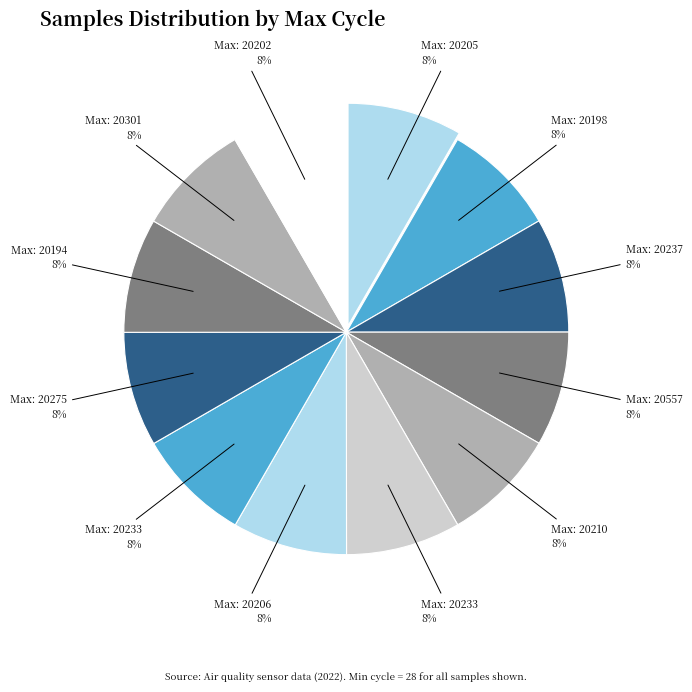

How many segments does this pie chart have?

12